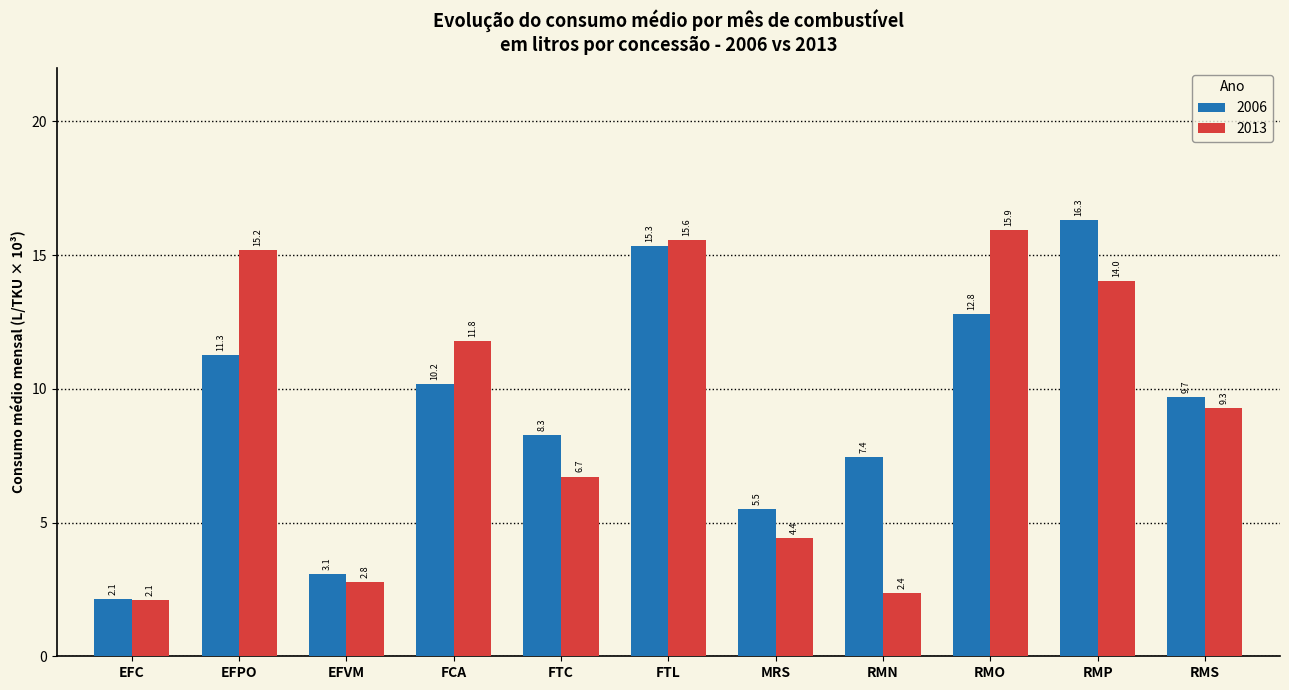

What position from the left is RMS?

11